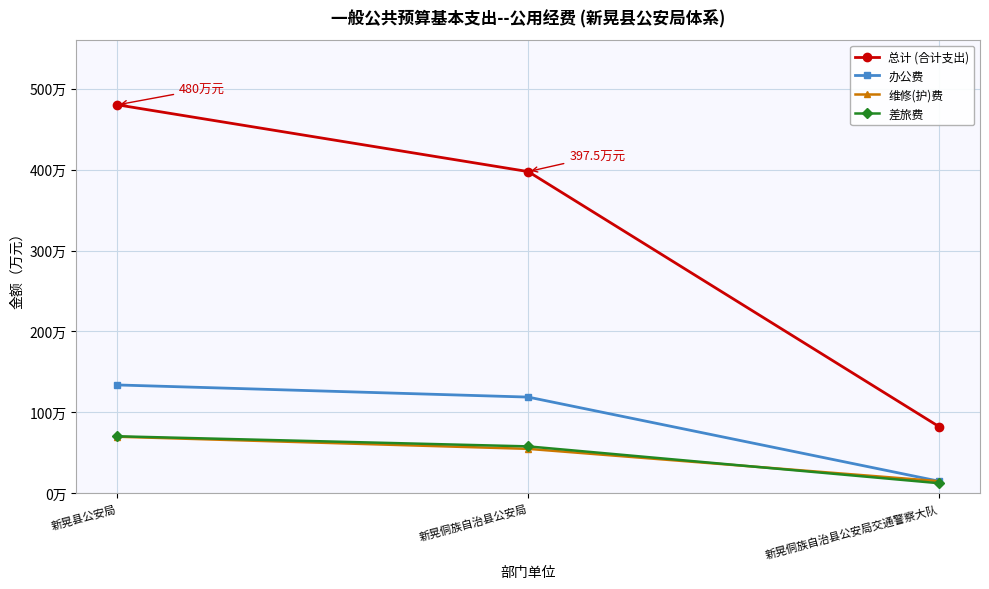

What is the difference between the highest and lowest values at 新晃侗族自治县公安局?

342.6